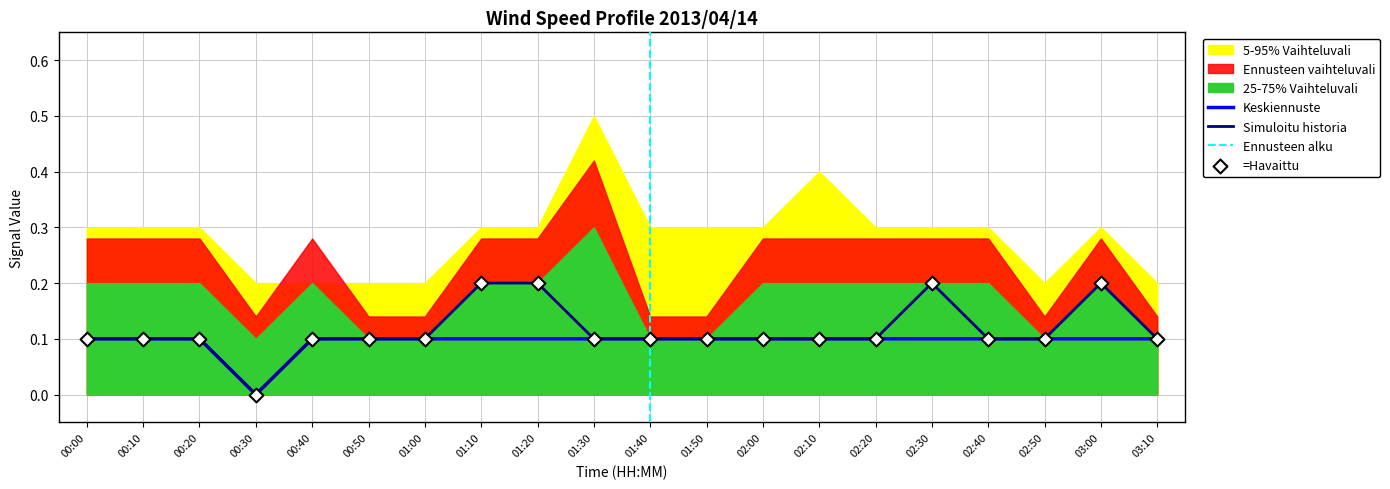

Which series has the largest Y range (max minus min)?

5-95% Vaihteluvali high